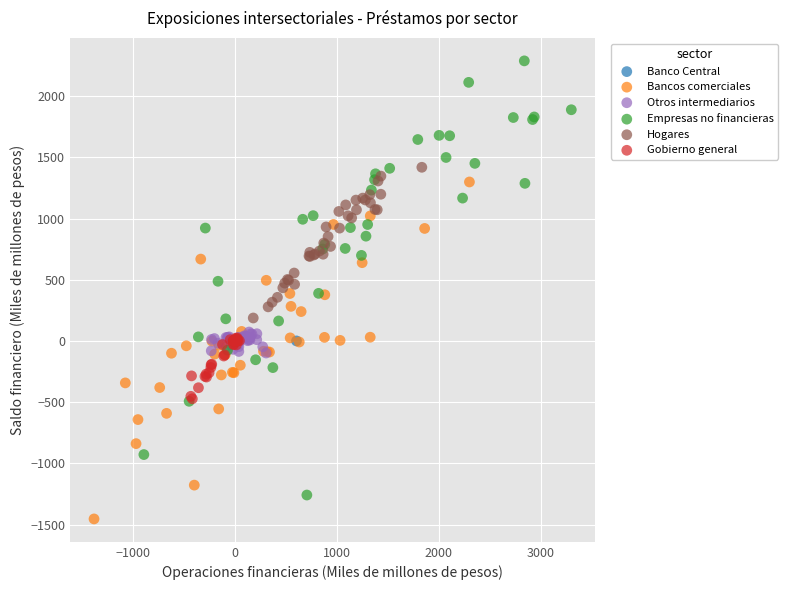

Which series contains the highest Y value?

Empresas no financieras